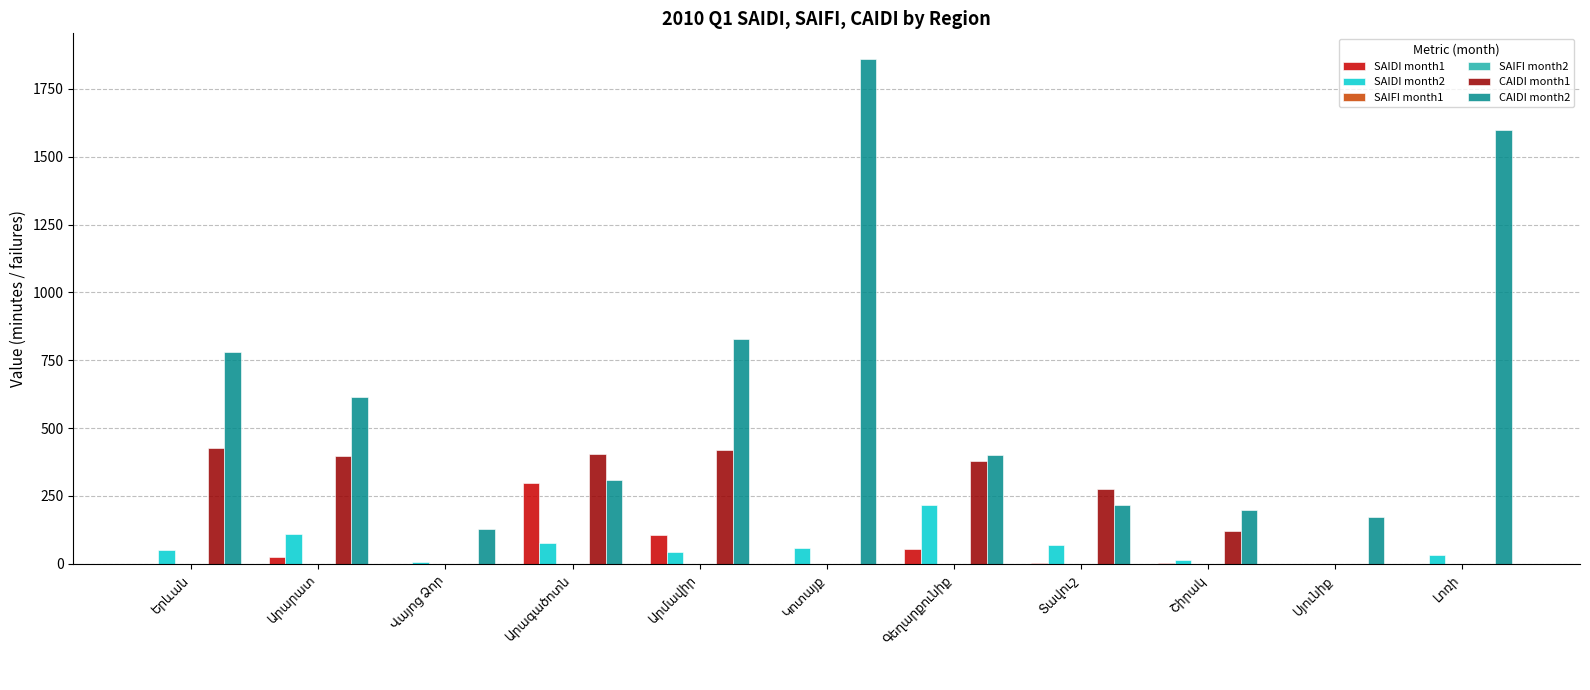

Which series has the largest total across all categories?

CAIDI month2